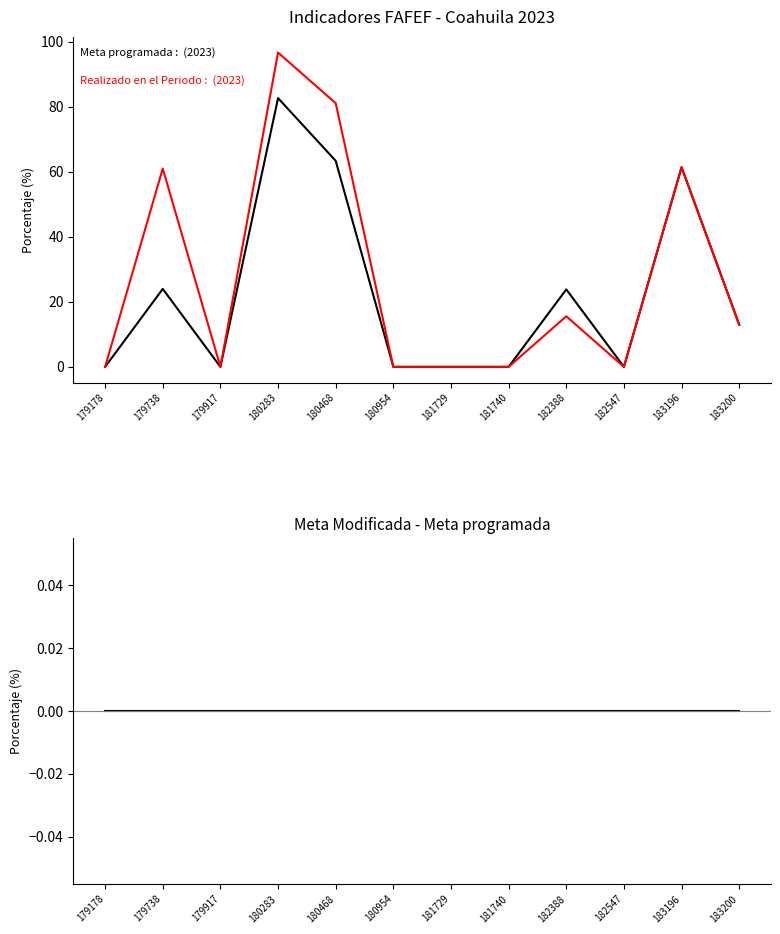

True or false: Realizado en el Periodo and Meta programada intersect in this chart.

False